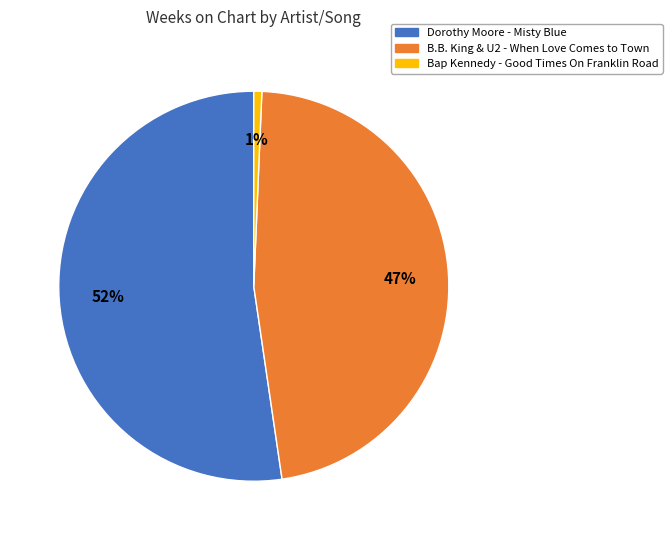

Between Dorothy Moore - Misty Blue and Bap Kennedy - Good Times On Franklin Road, which is larger?

Dorothy Moore - Misty Blue